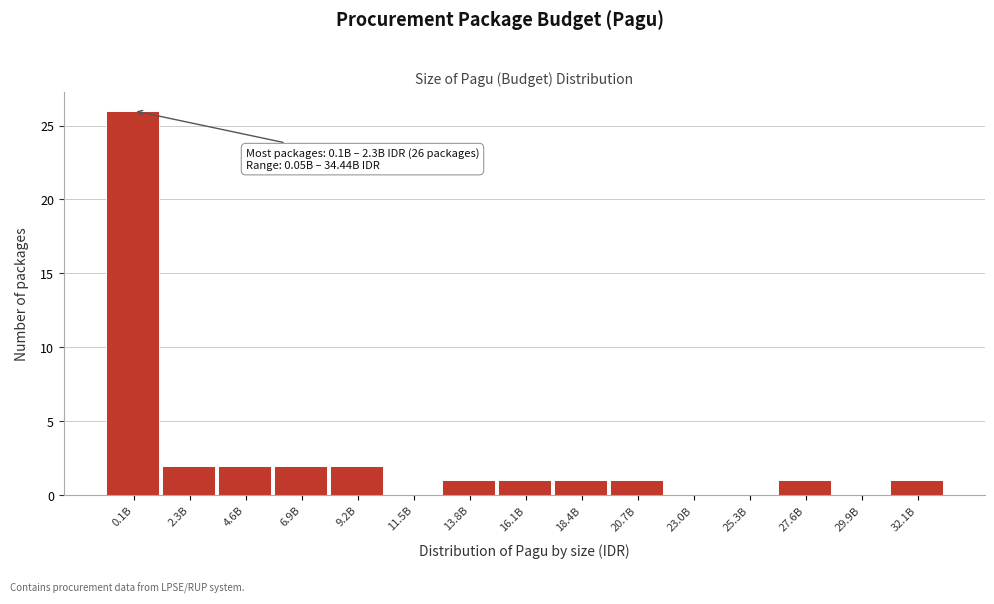

Reading left to right, extract all data points from this chart.

0.1B=26	2.3B=2	4.6B=2	6.9B=2	9.2B=2	11.5B=0	13.8B=1	16.1B=1	18.4B=1	20.7B=1	23.0B=0	25.3B=0	27.6B=1	29.9B=0	32.1B=1